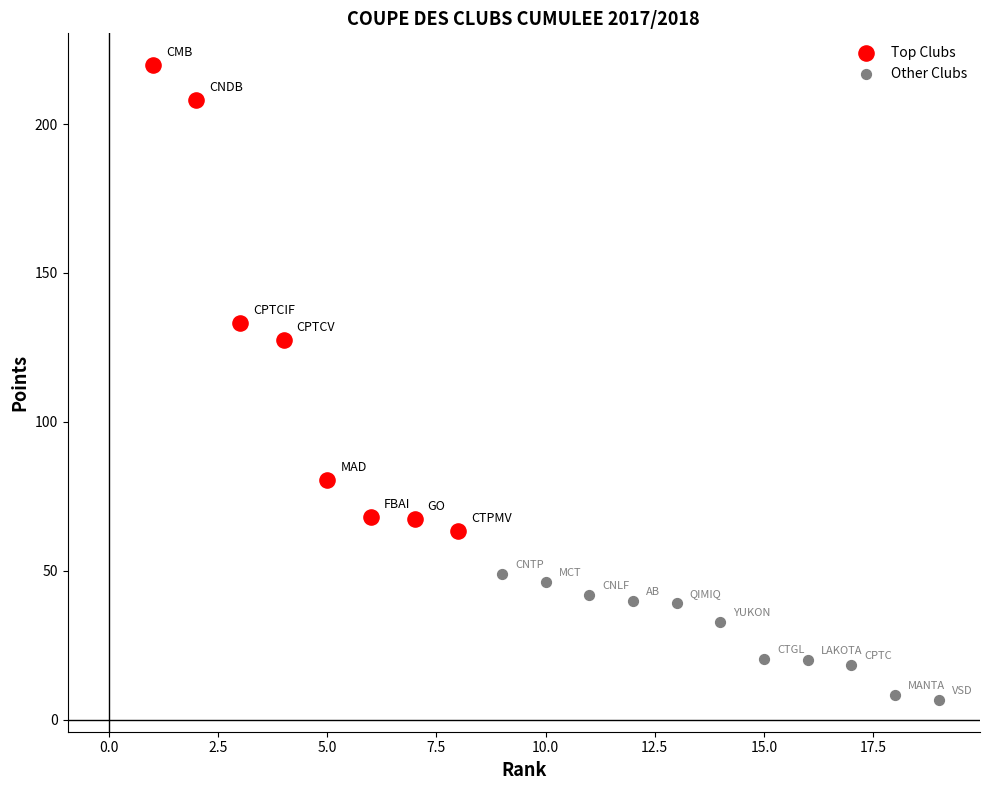

Which series has the widest spread of Y values?

Top Clubs